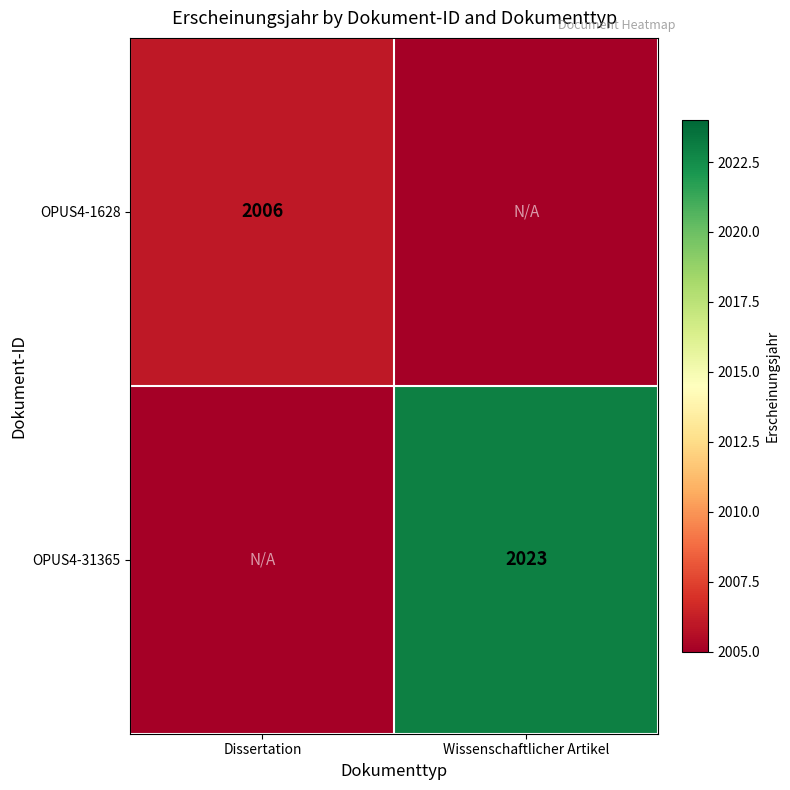

At which category is the sum across all series the highest?

Wissenschaftlicher Artikel